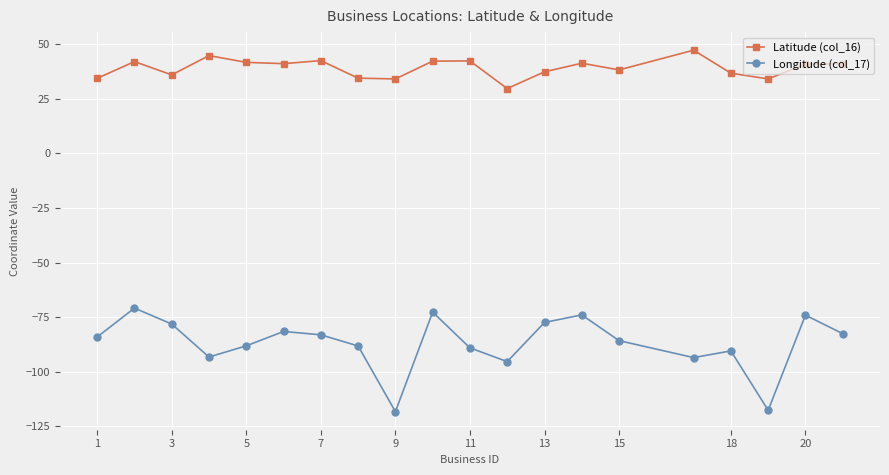

Which series has the widest spread of values?

Longitude (col_17)